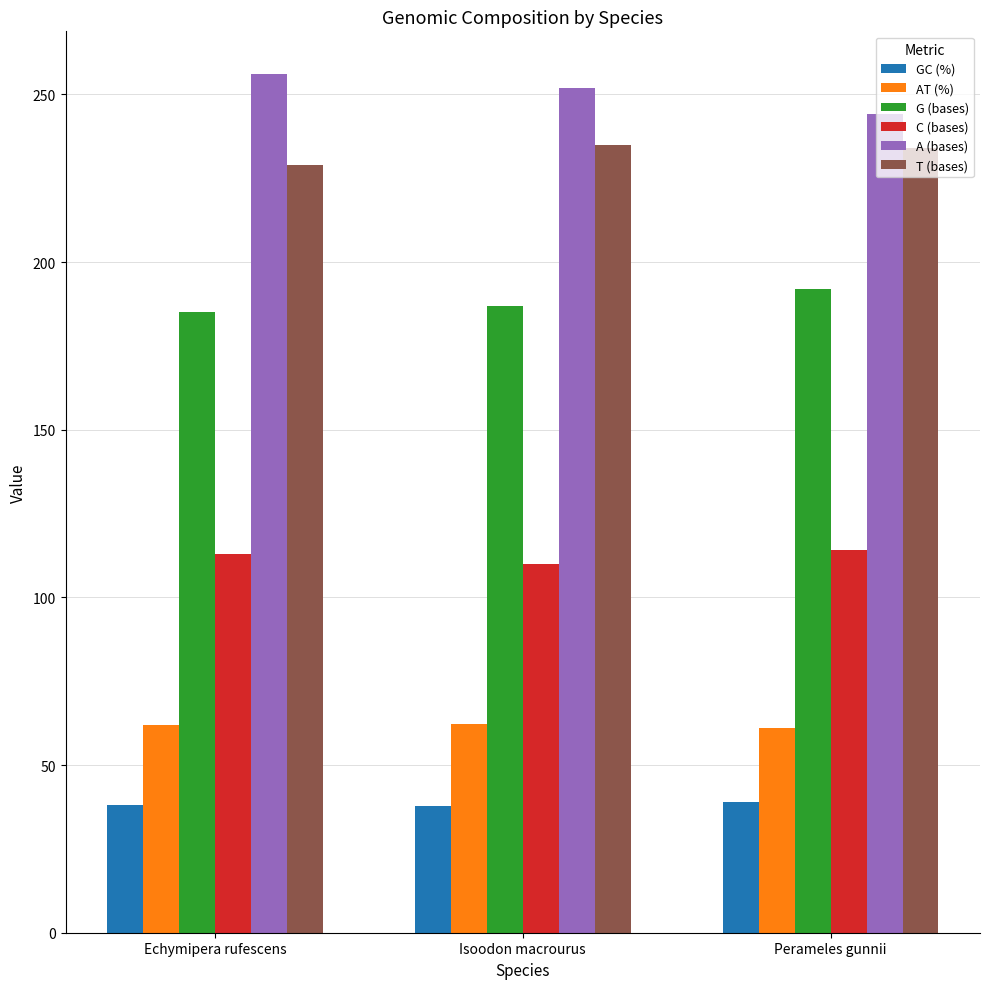

What is the total value across all series at Isoodon macrourus?

884.0